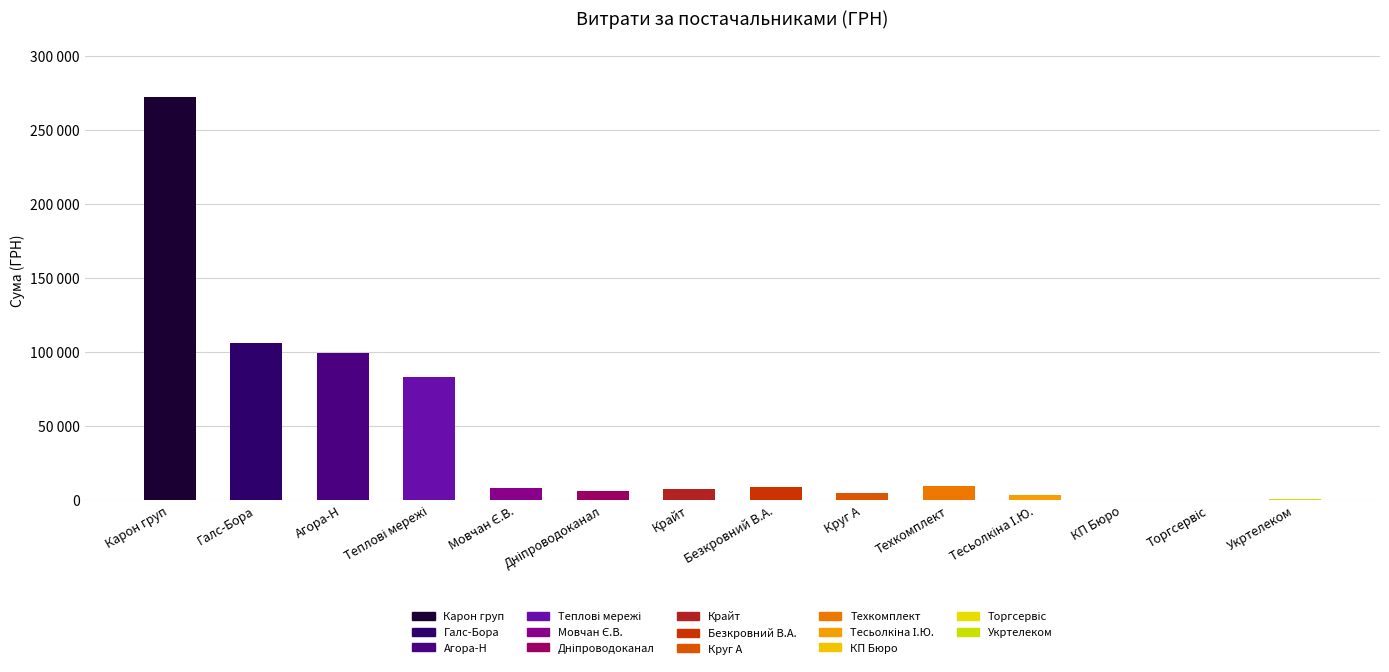

Are the bars horizontal?

No